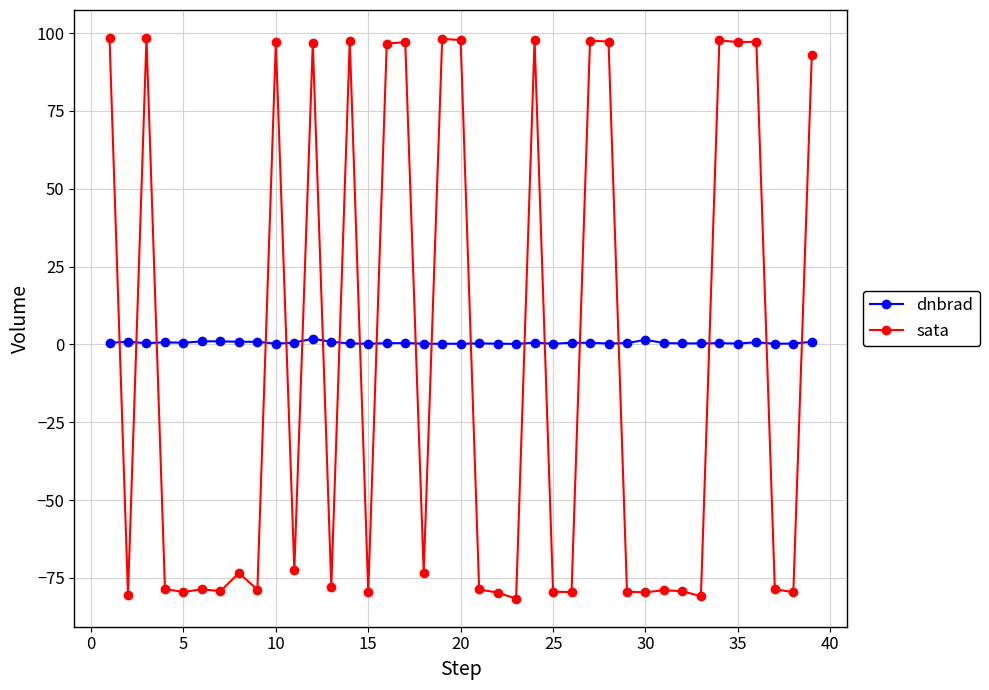

After their last crossing, which series has the higher values: dnbrad or sata?

sata